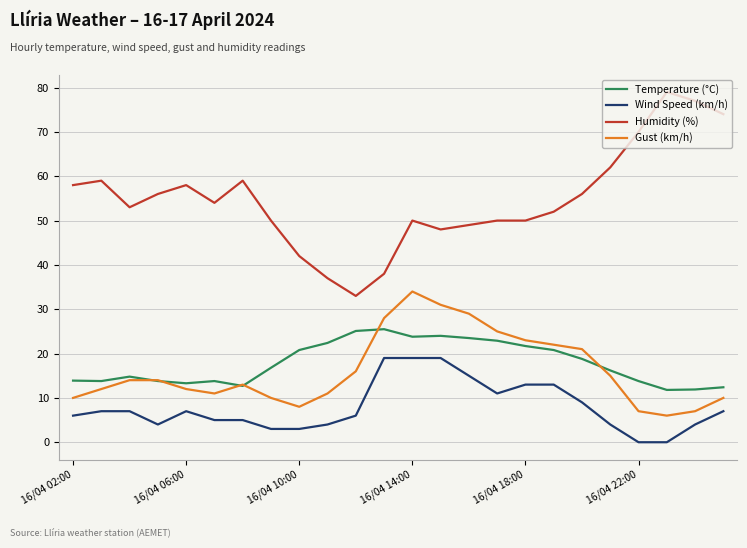

Which series has the widest spread of values?

Humidity (%)